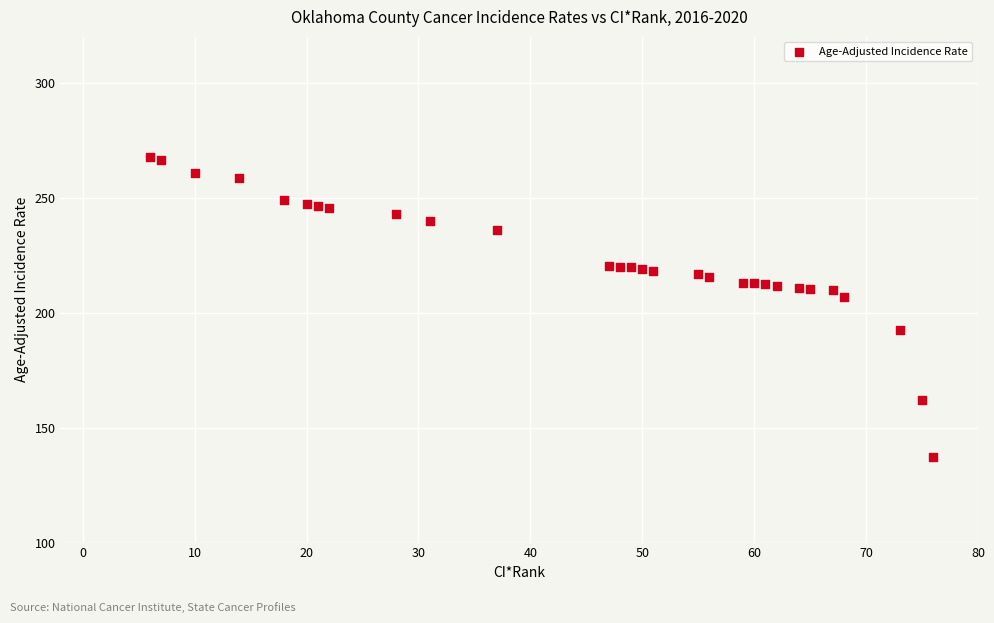

What Y value in the scatter plot is closest to 202?

207.0